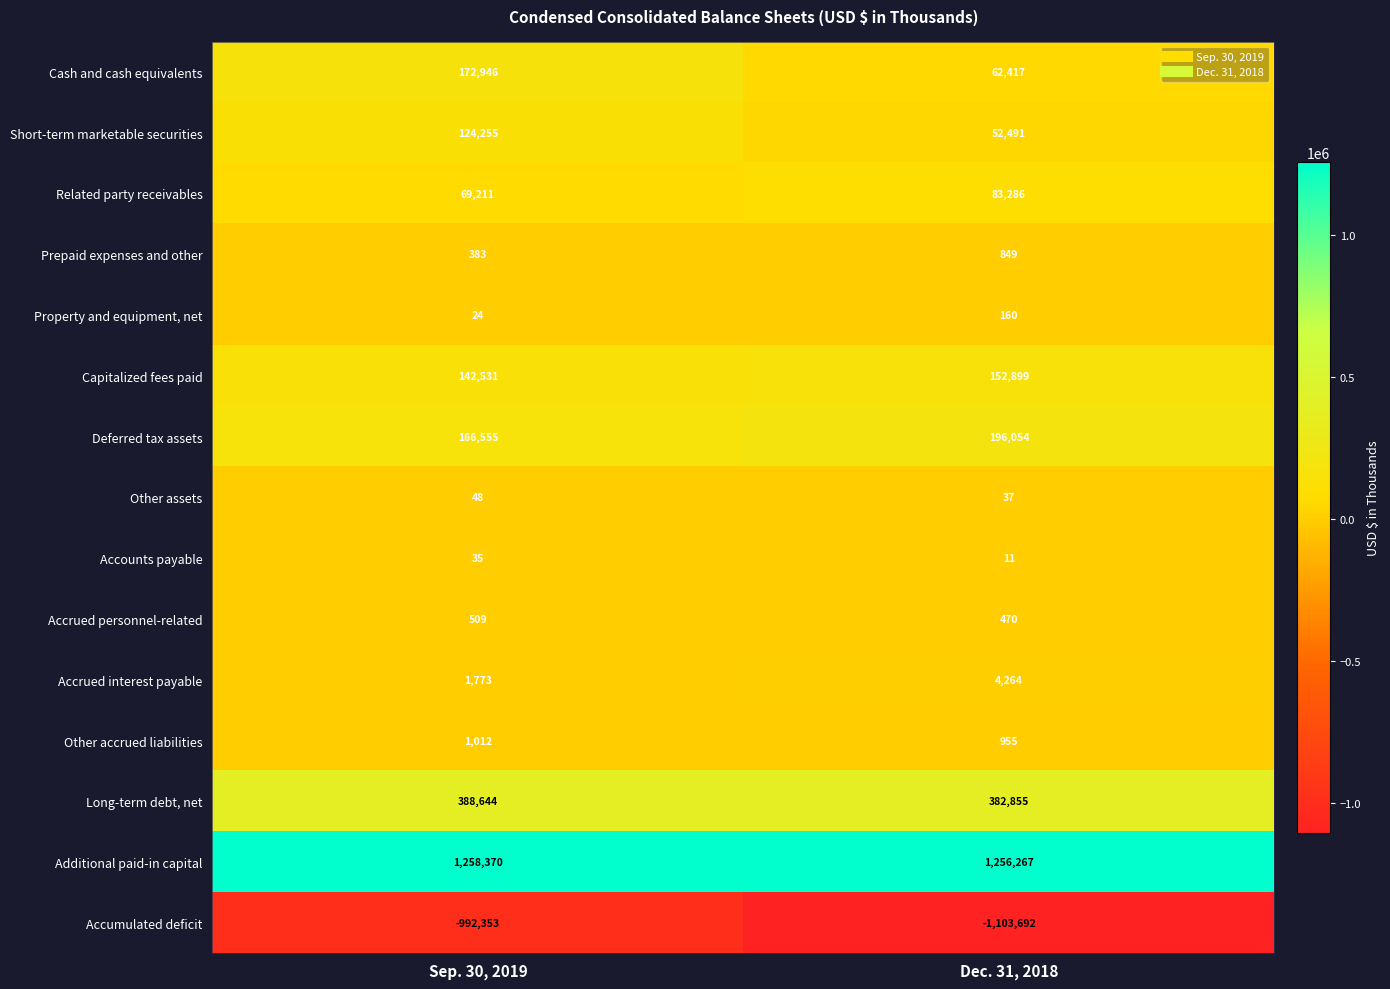

What is the sum of all Accounts payable values?

46